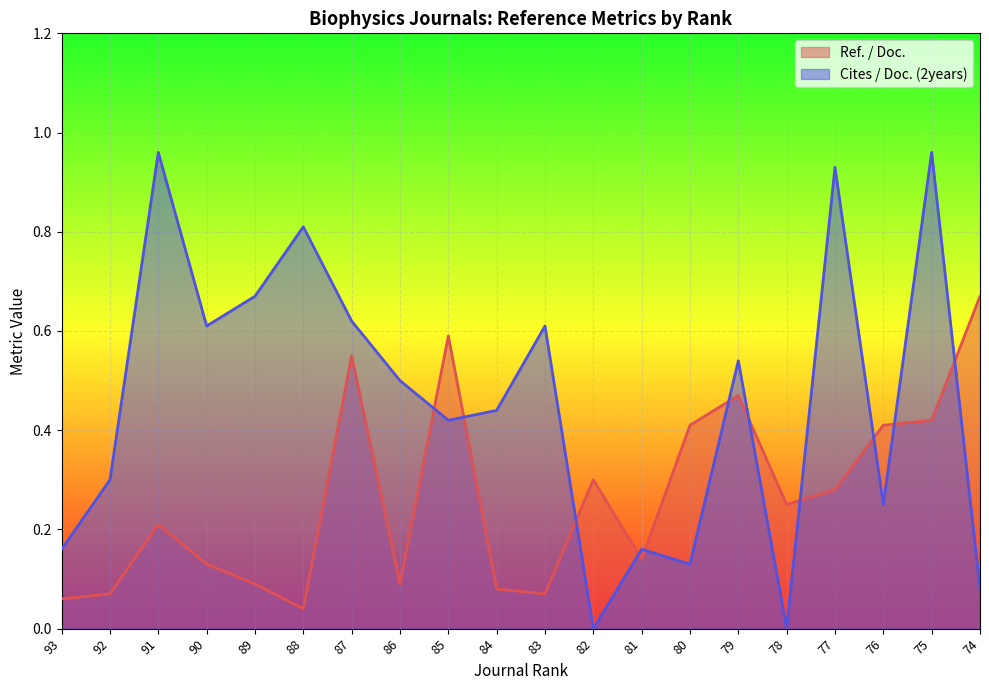

What value does the Cites / Doc. (2years) series have at 81?

0.2